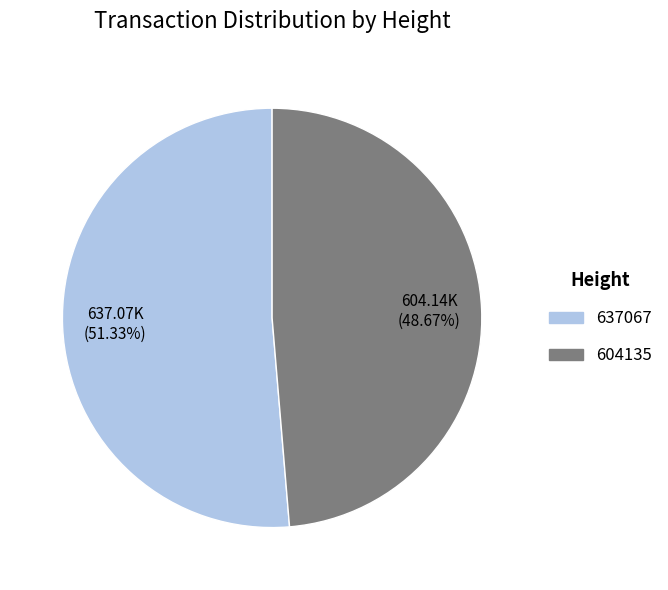

Is it true that 637067 is 39% of the pie?

False